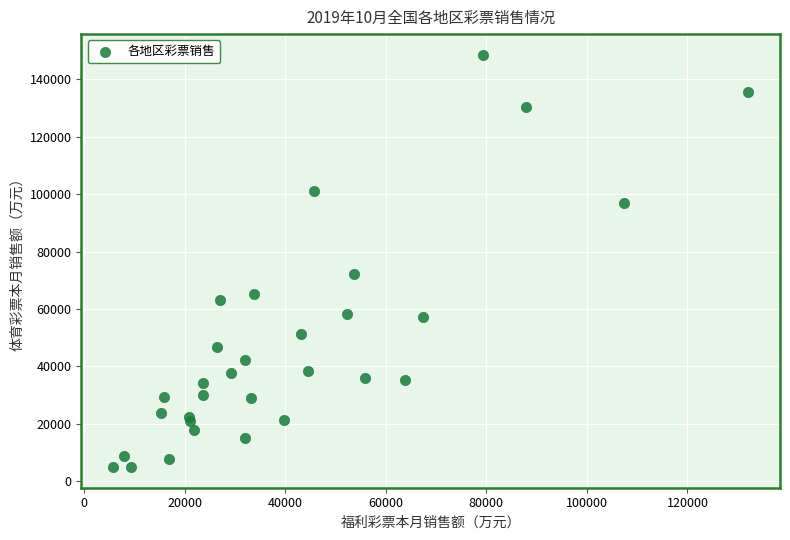

What Y value in the scatter plot is closest to 76750?

72330.1